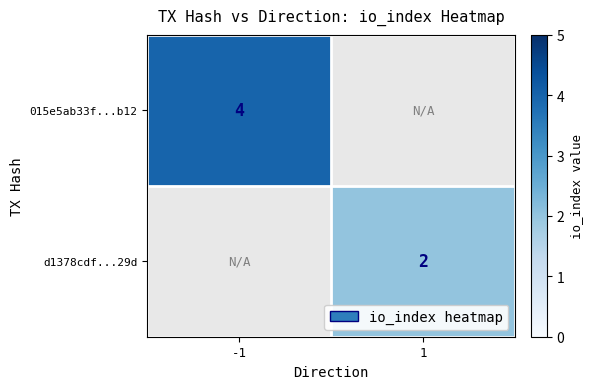

The 015e5ab33f...b12 series shows 4 at -1. True or false?

True